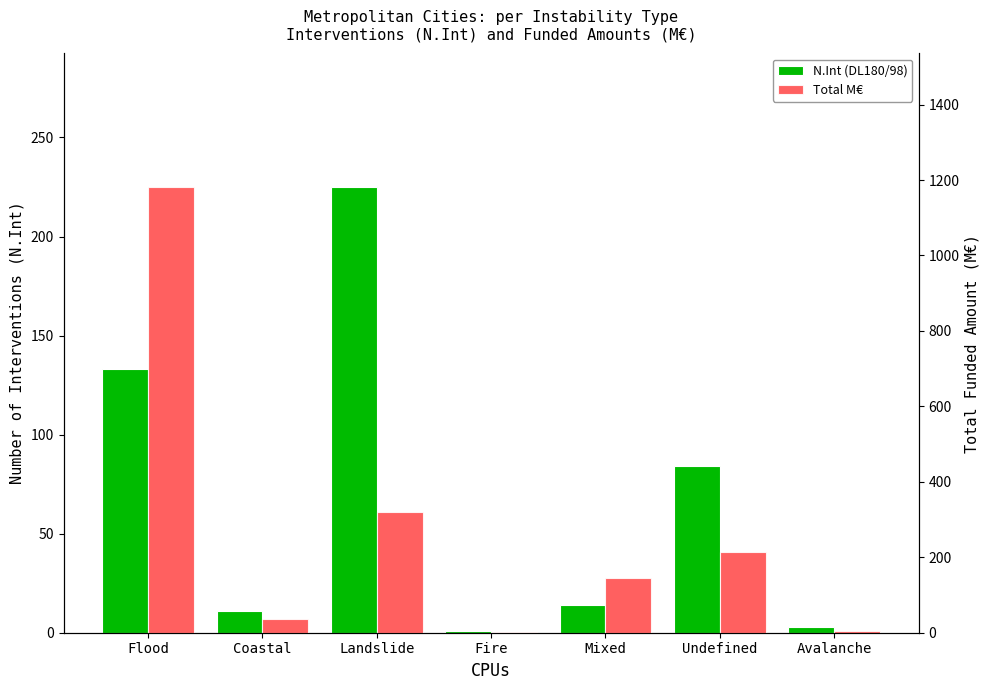

What are all the series names shown in the legend?

N.Int (DL180/98), Total M€